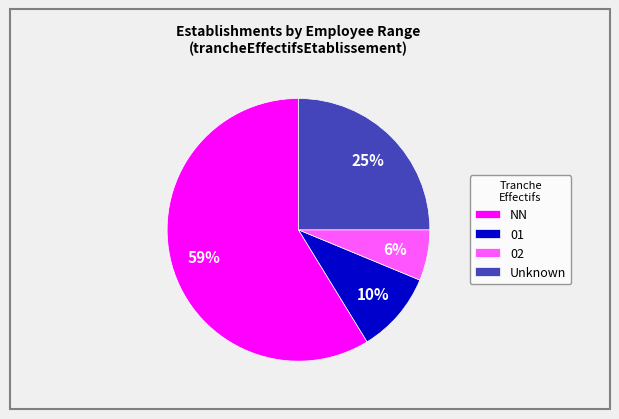

Which category has the smallest portion of the pie?

02